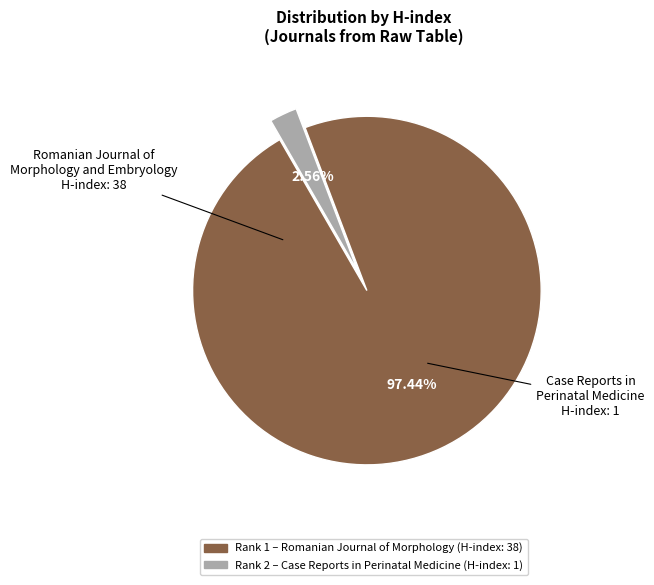

Is there a majority slice in this chart?

Yes